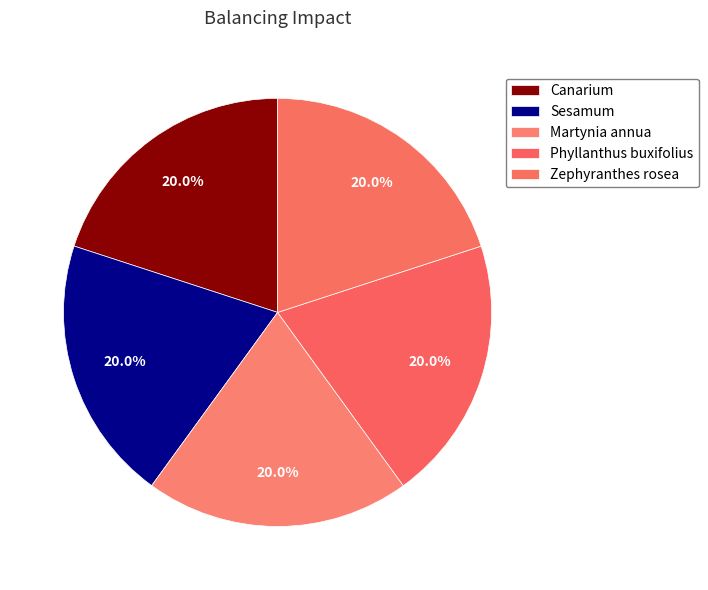

How many segments does this pie chart have?

5